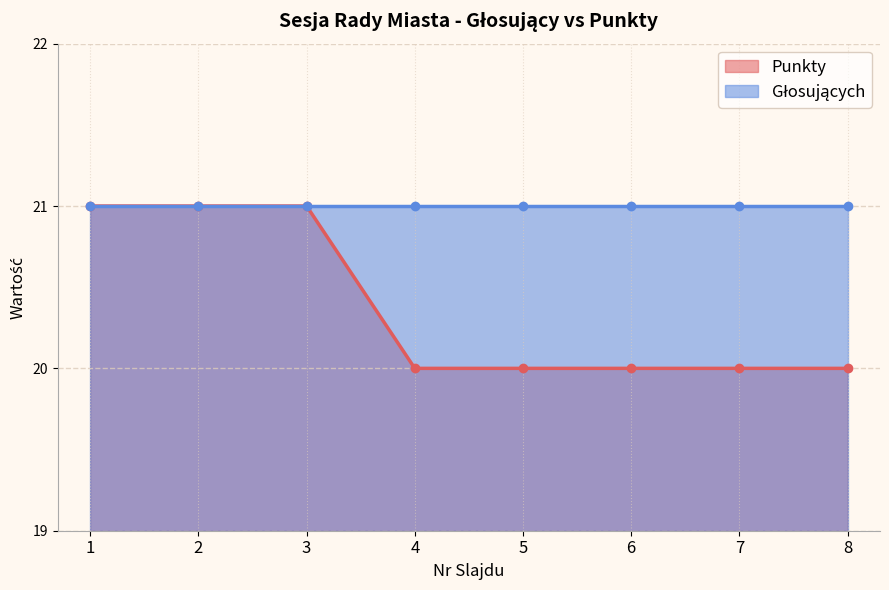

Does the chart display data point markers on the line(s)?

Yes